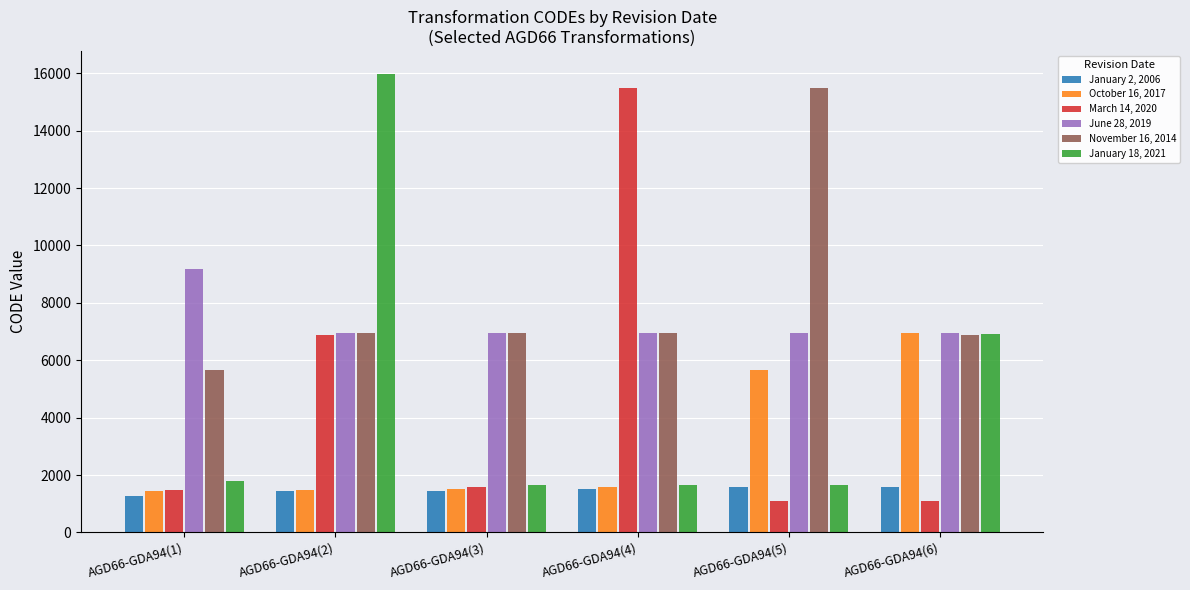

What is the average value of the March 14, 2020 series?

4603